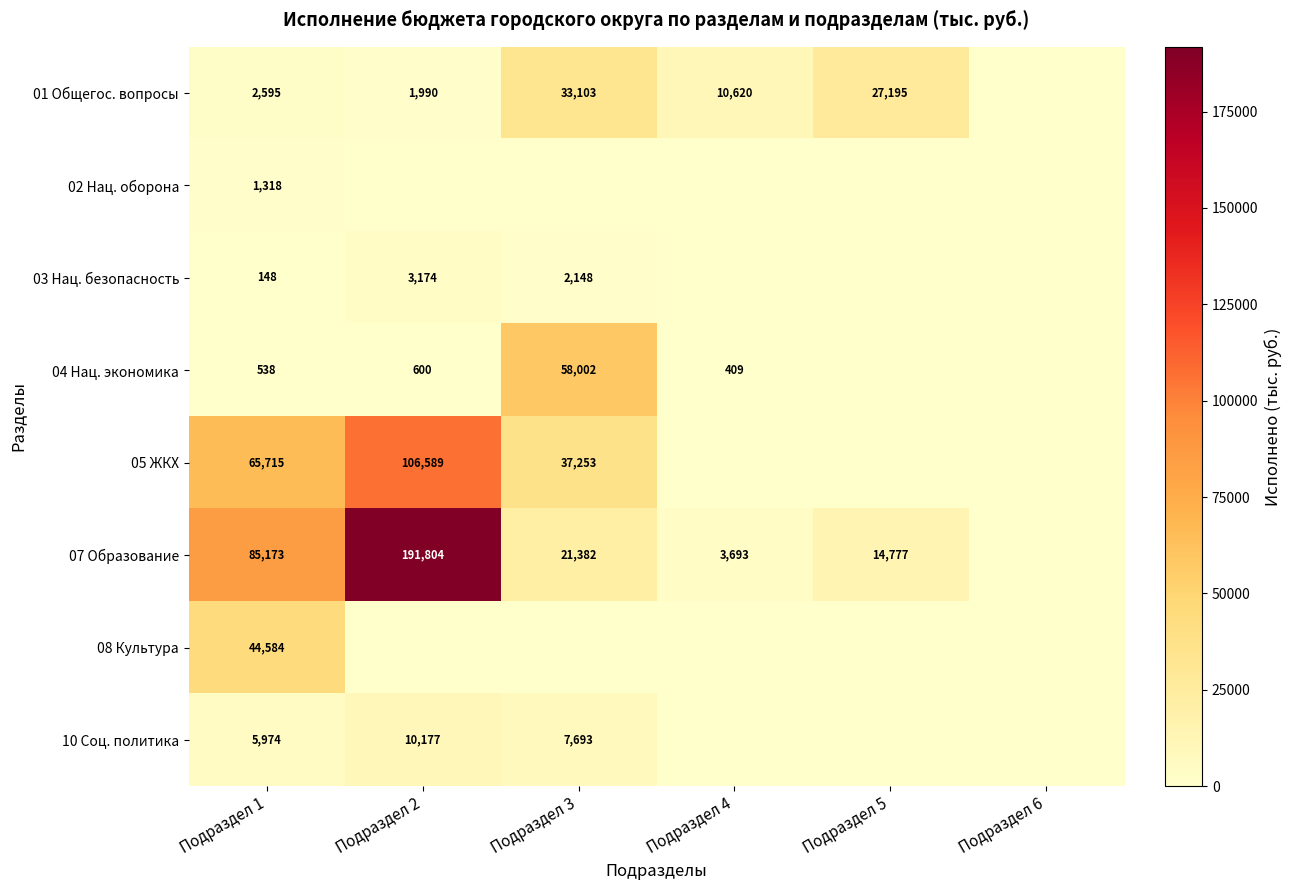

What is the sum of the 04 Нац. экономика values at Подраздел 2 and Подраздел 3?

58602